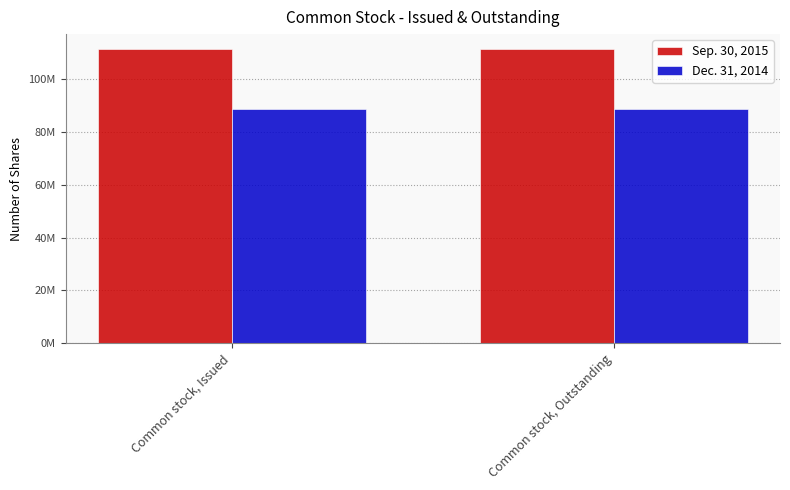

The Dec. 31, 2014 series shows 88650000 at Common stock, Outstanding. True or false?

True